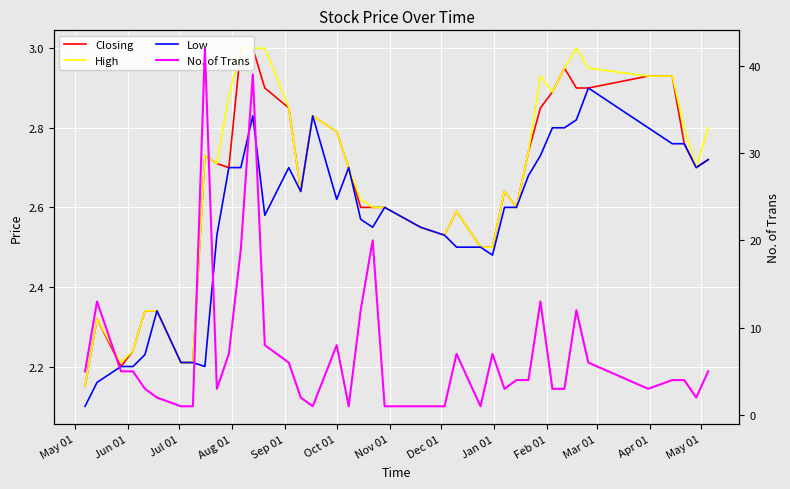

True or false: High and Low intersect in this chart.

False